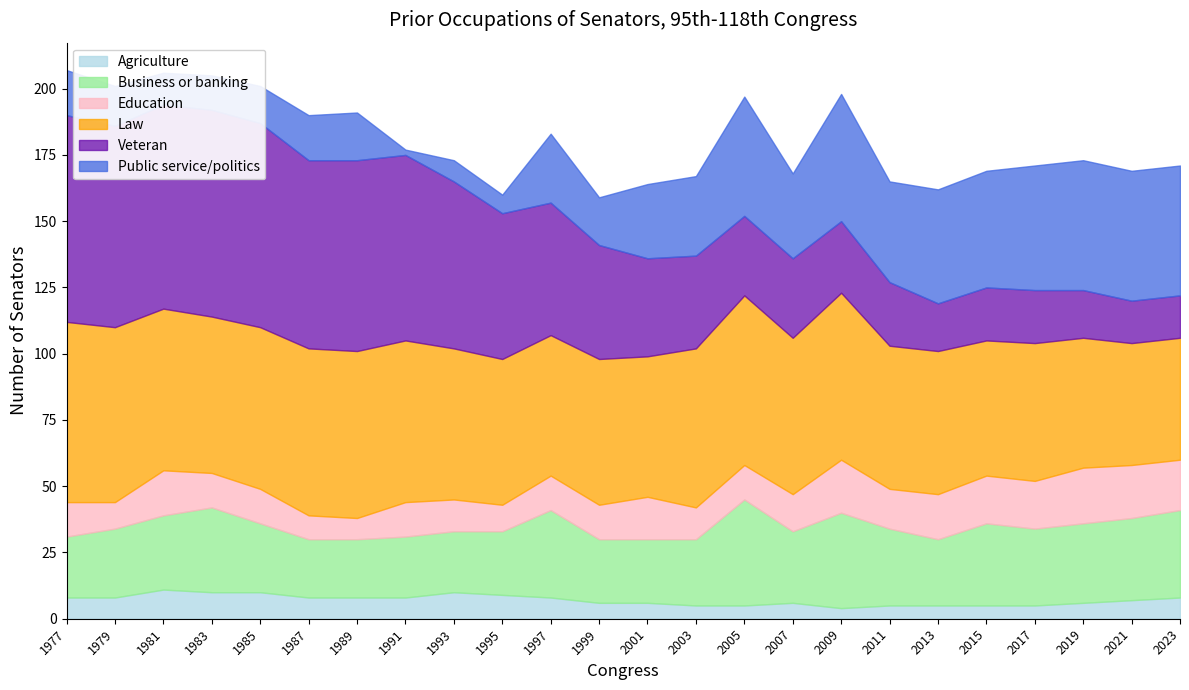

Is the value of Education at 111th 2009 greater than the value of Veteran at 116th 2019?

Yes